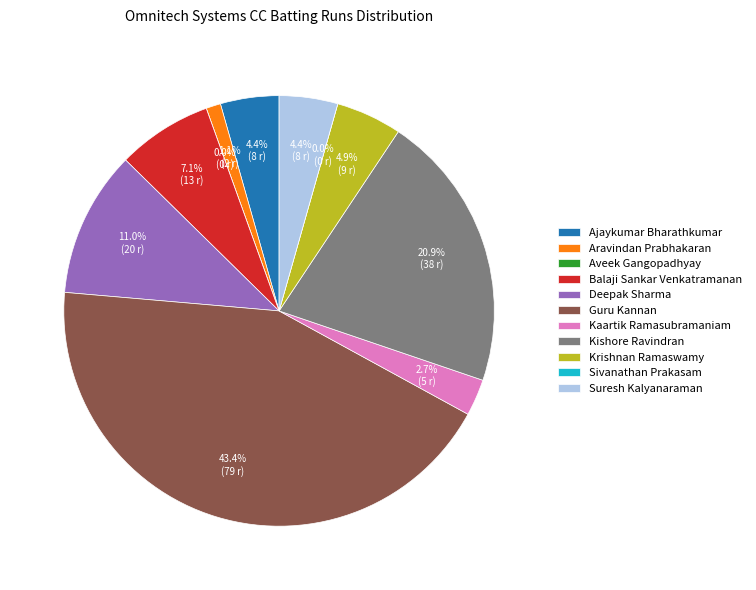

Which slice is the smallest?

Aveek Gangopadhyay